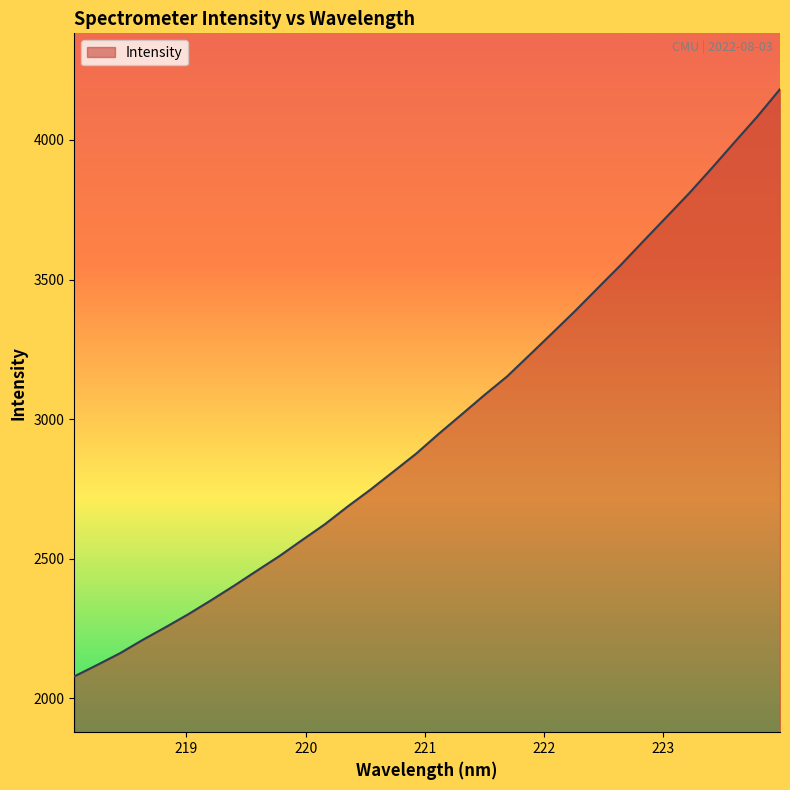

What is the greatest value displayed?

4182.2